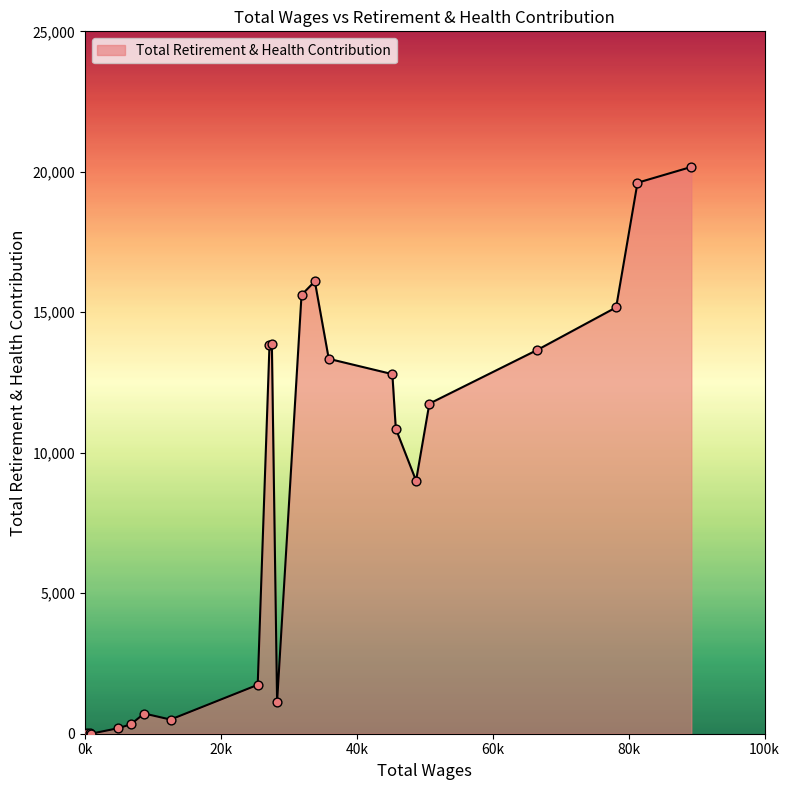

What is the difference between the maximum and minimum values?

20174